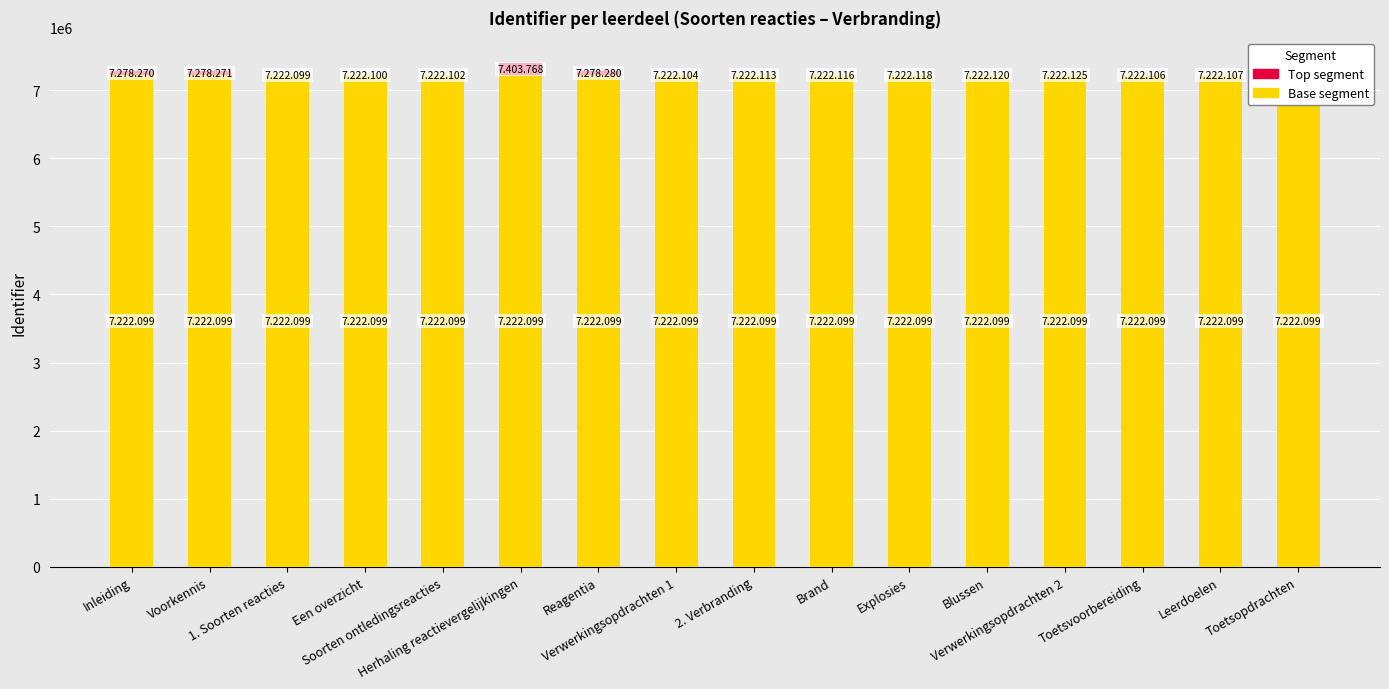

Are the bars horizontal?

No